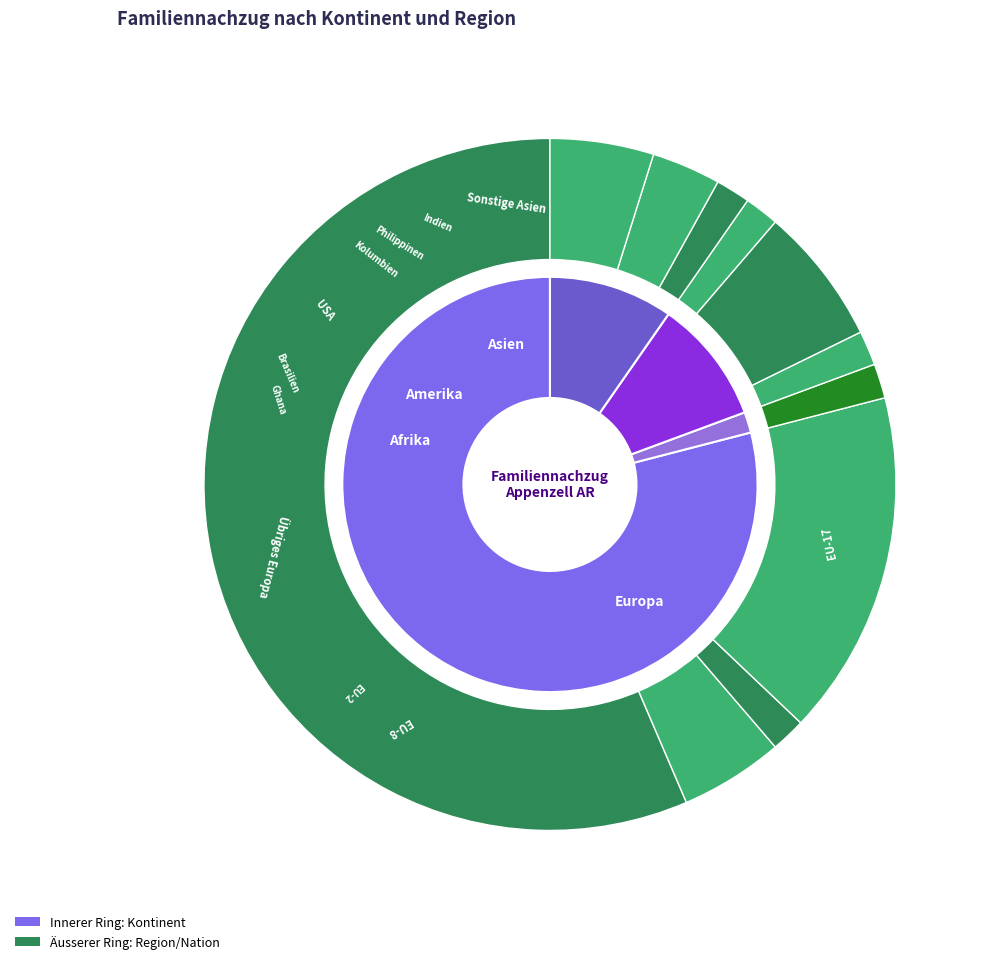

What portion of the pie excludes Afrika?

98.4%